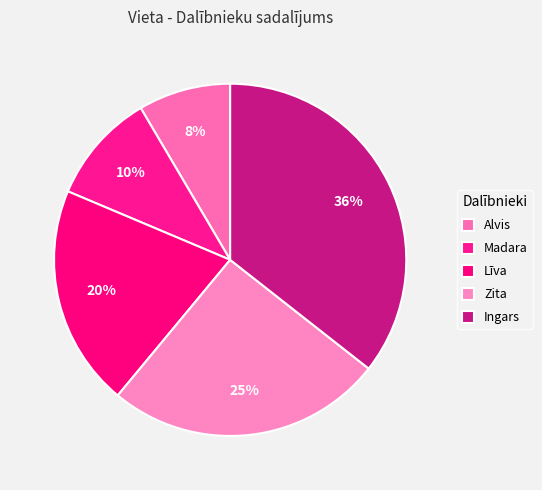

To the nearest percent, what portion does Zita represent?

25%